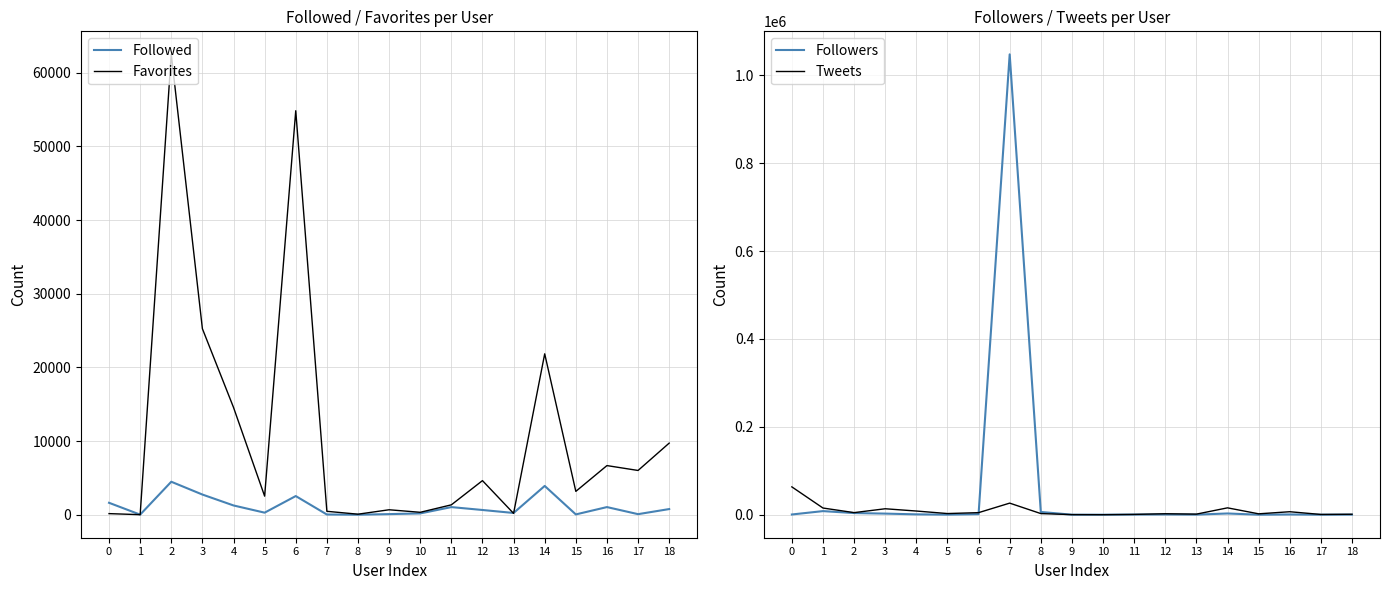

Reading left to right, transcribe all the data shown in this chart.

Followed: 0=1621	1=15	2=4479	3=2741	4=1259	5=281	6=2535	7=30	8=4	9=84	10=178	11=1037	12=644	13=240	14=3909	15=43	16=1039	17=78	18=769
Favorites: 0=151	1=8	2=62493	3=25252	4=14567	5=2523	6=54839	7=465	8=74	9=675	10=330	11=1343	12=4630	13=182	14=21843	15=3171	16=6671	17=6009	18=9722
Followers: 0=548	1=8240	2=3796	3=2565	4=851	5=183	6=1244	7=1047871	8=6305	9=83	10=57	11=396	12=587	13=250	14=2852	15=78	16=612	17=75	18=231
Tweets: 0=63401	1=15264	2=4797	3=13590	4=8420	5=2687	6=4743	7=26407	8=2631	9=241	10=57	11=731	12=2260	13=1365	14=15671	15=2066	16=6830	17=635	18=1080